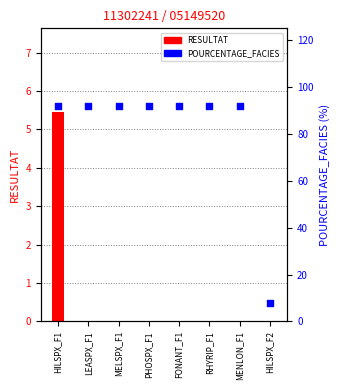

Is the value of POURCENTAGE_FACIES at PHOSPX_F1 greater than the value of RESULTAT at HILSPX_F2?

Yes